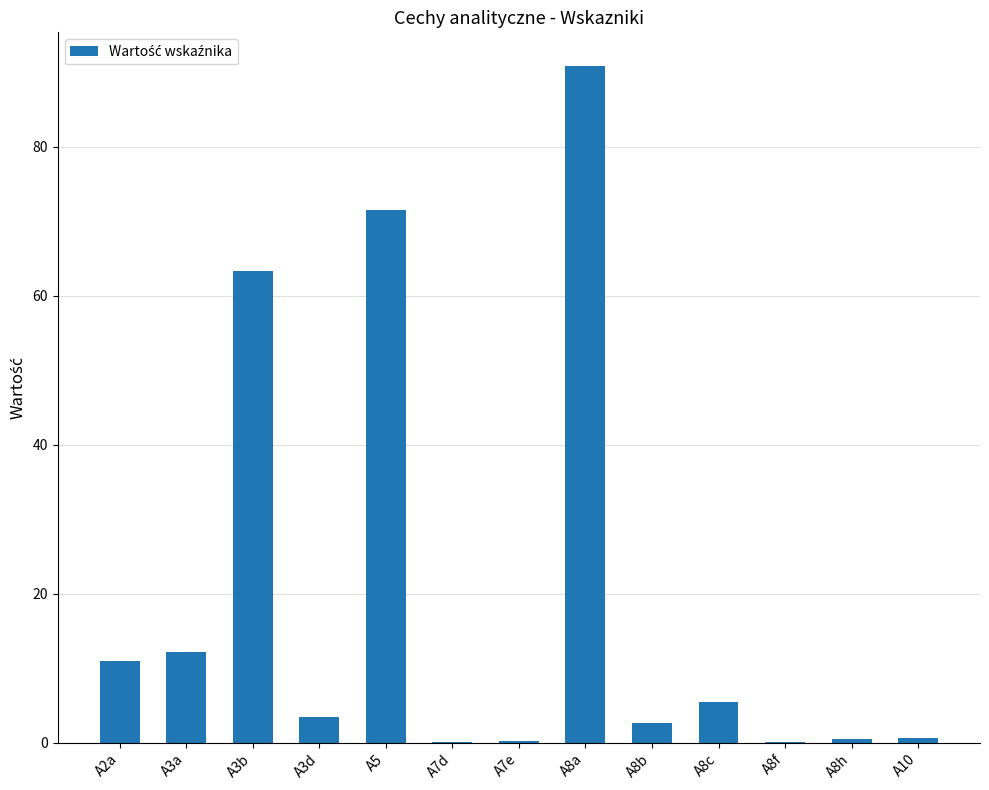

How many data points are above 3?

7